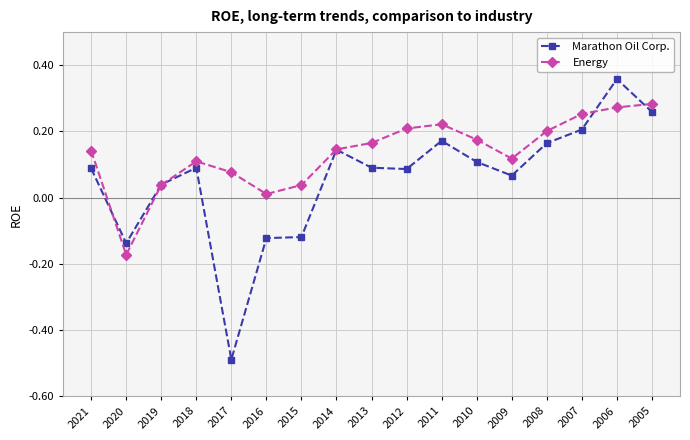

Is the value of Marathon Oil Corp. at 2005 greater than the value of Energy at 2008?

Yes